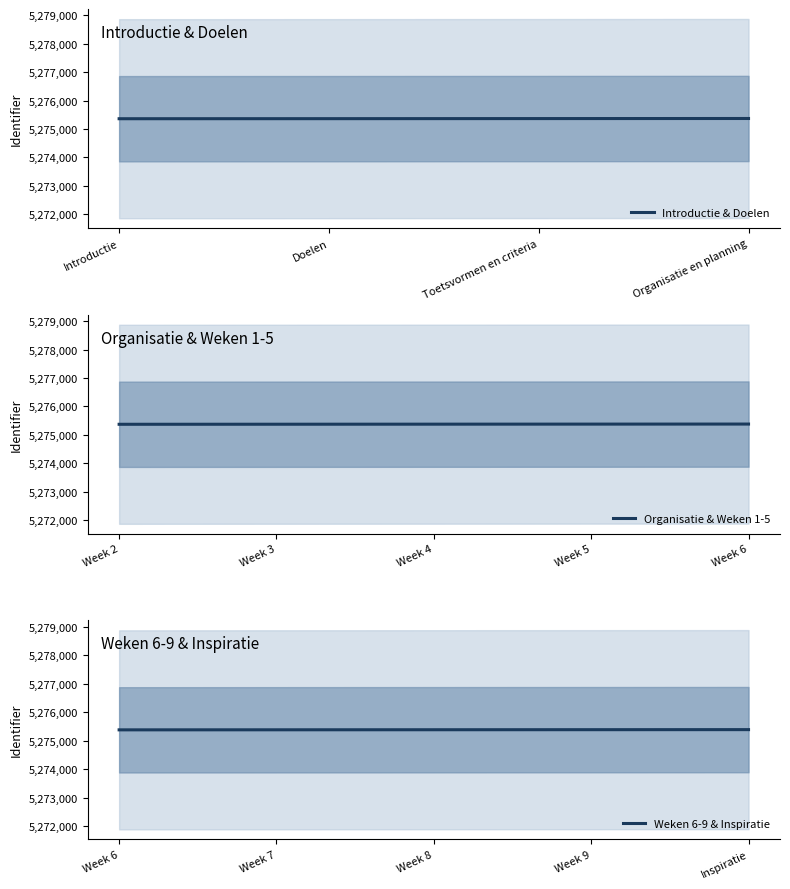

Is it true that the value at Organisatie en planning is 5275370?

True